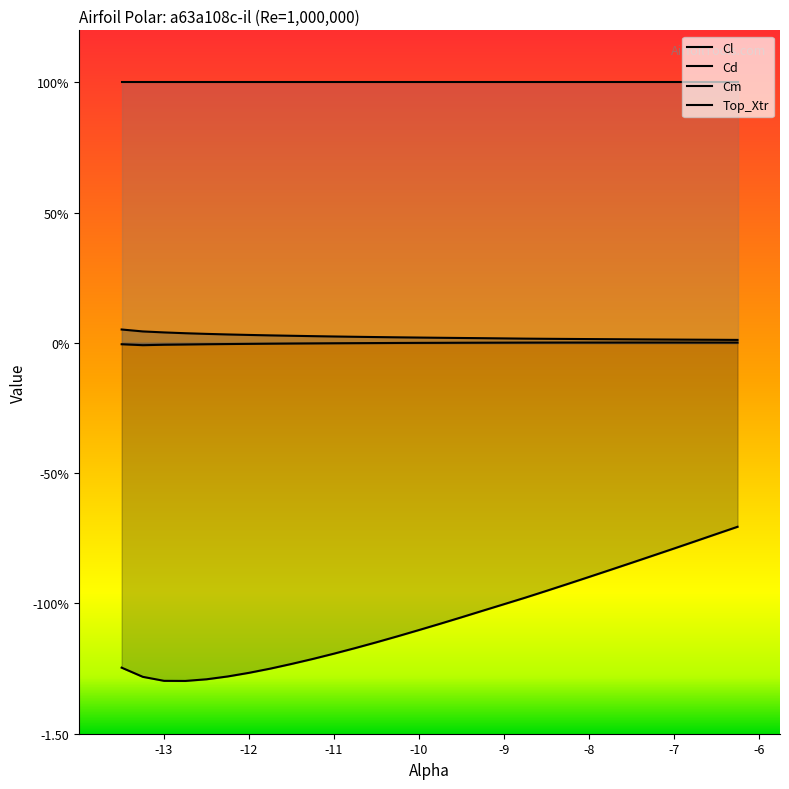

True or false: Cl has more than 0 points higher than both neighbors.

False